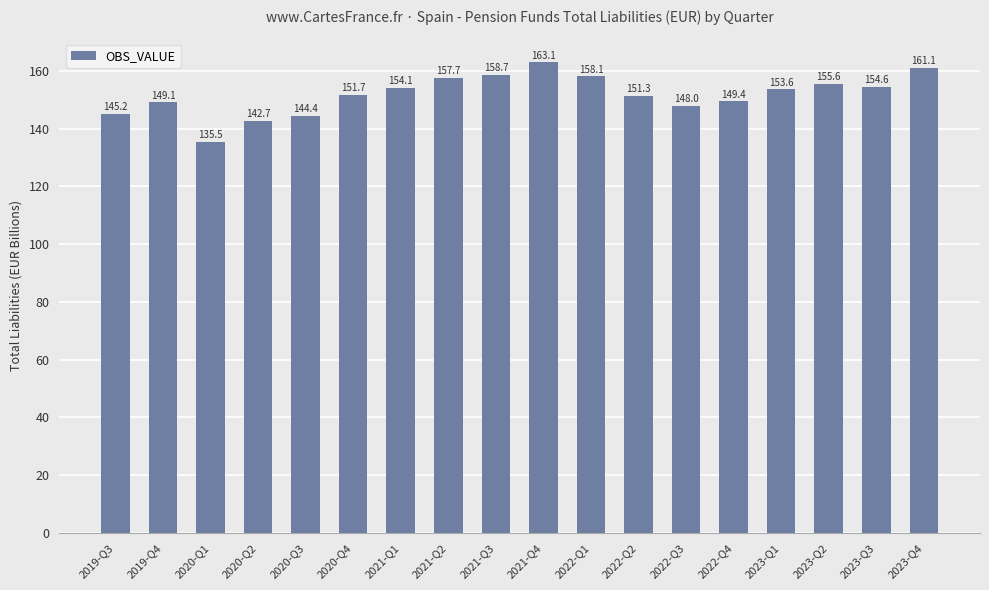

What is the ratio of the value at 2023-Q1 to the value at 2020-Q1?

1.1